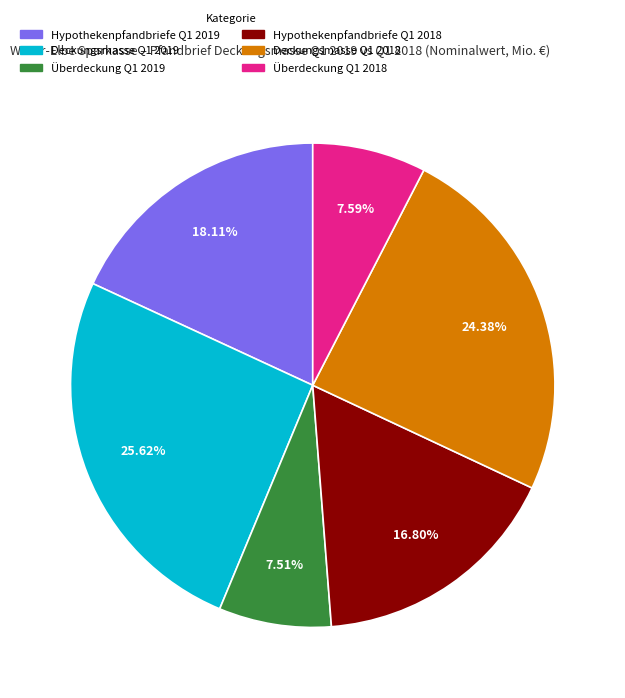

Does Hypothekenpfandbriefe Q1 2018 represent more than half of the total?

No